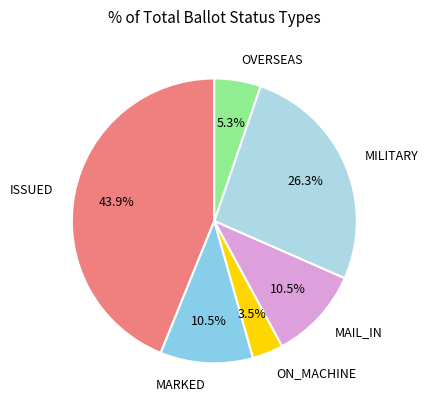

What is the ratio of the value at ISSUED to the value at MILITARY?

1.7